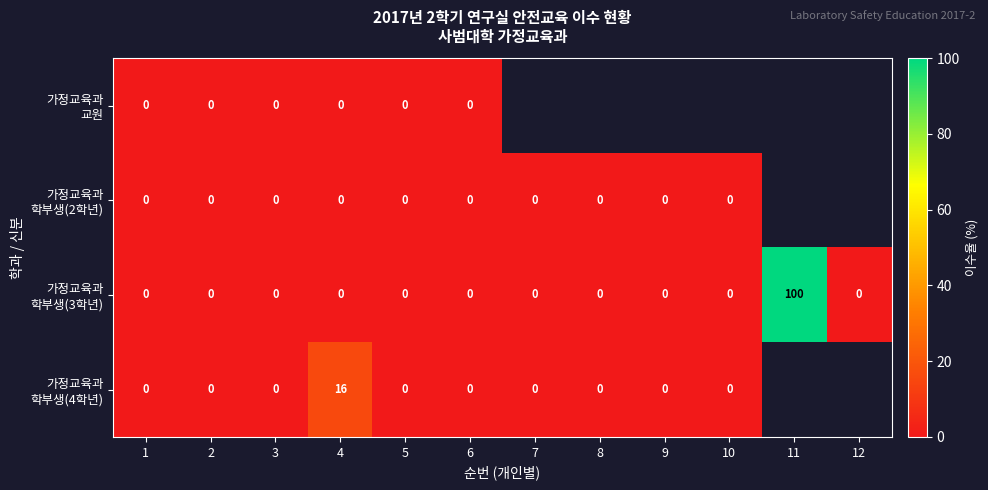

What is the difference between the highest and lowest values at 4?

16